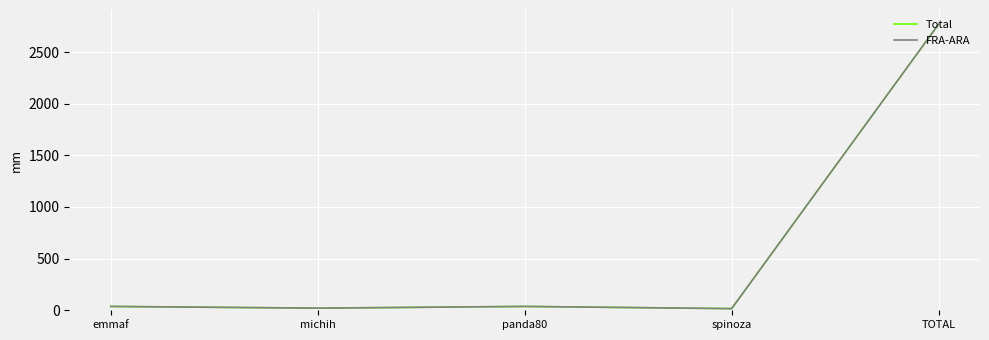

Which series has the widest spread of values?

Total